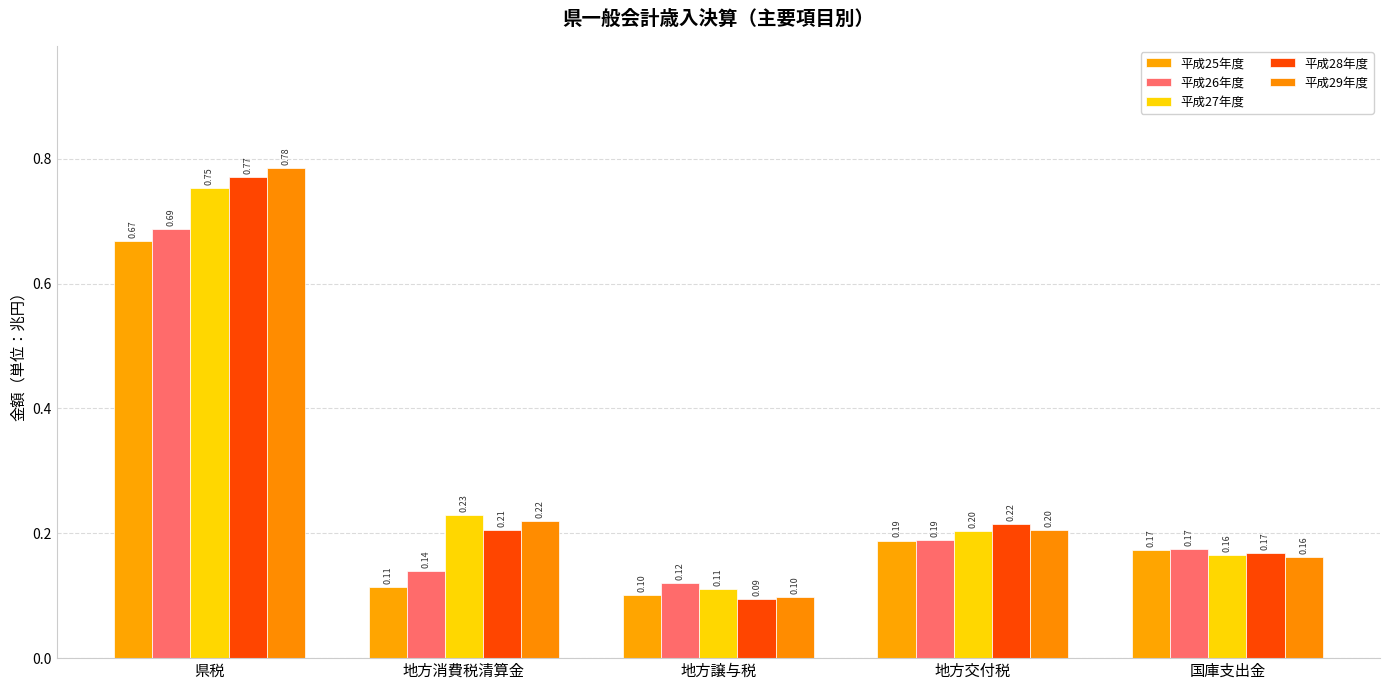

Rank the categories by 平成28年度 value from lowest to highest.

地方譲与税, 国庫支出金, 地方消費税清算金, 地方交付税, 県税